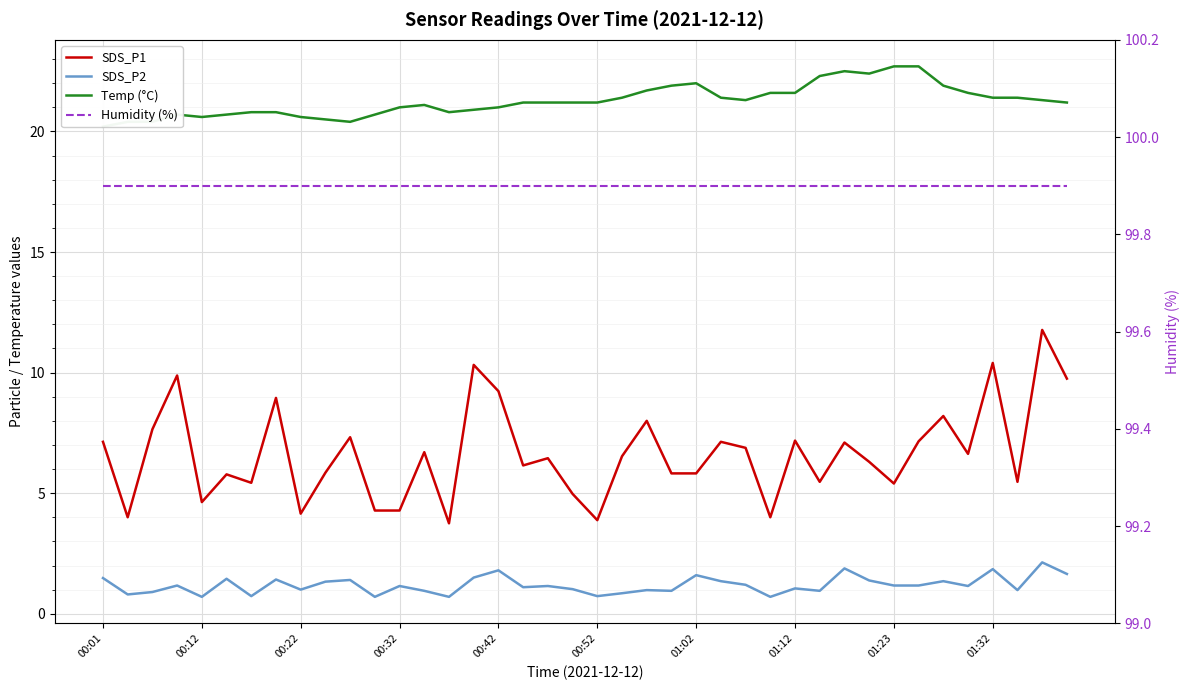

Rank the series by their maximum value, from highest to lowest.

Humidity (%), Temp (°C), SDS_P1, SDS_P2